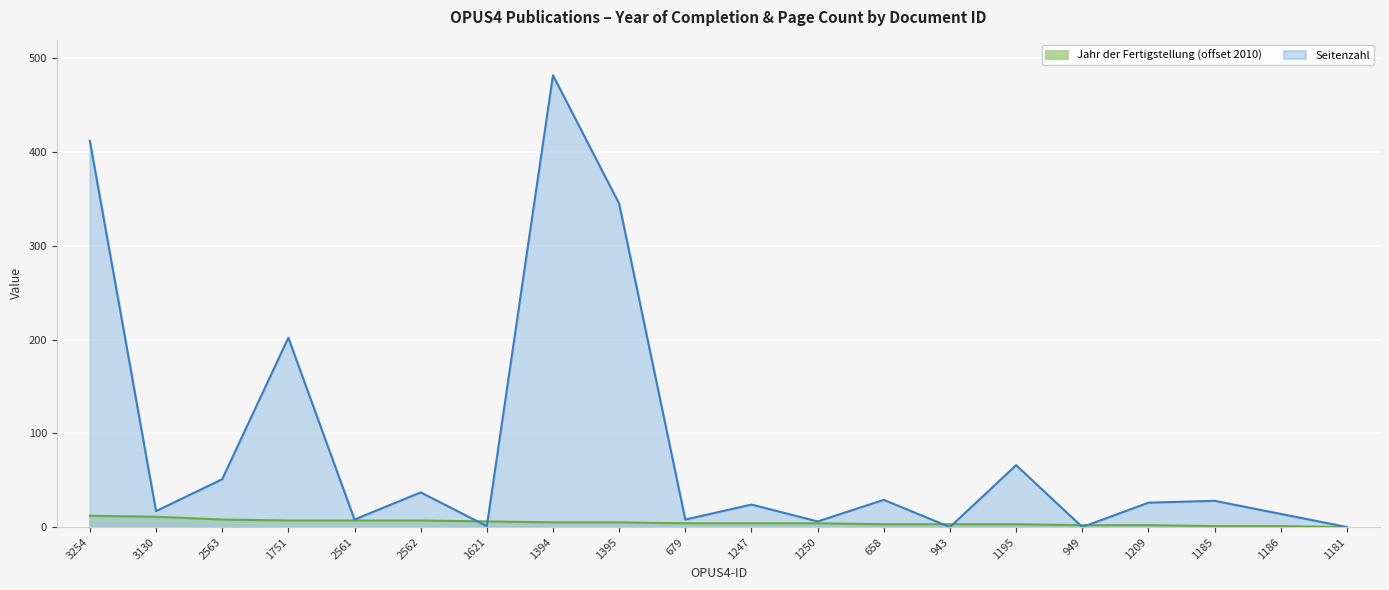

What is the label of the 15th point from the left?

1195